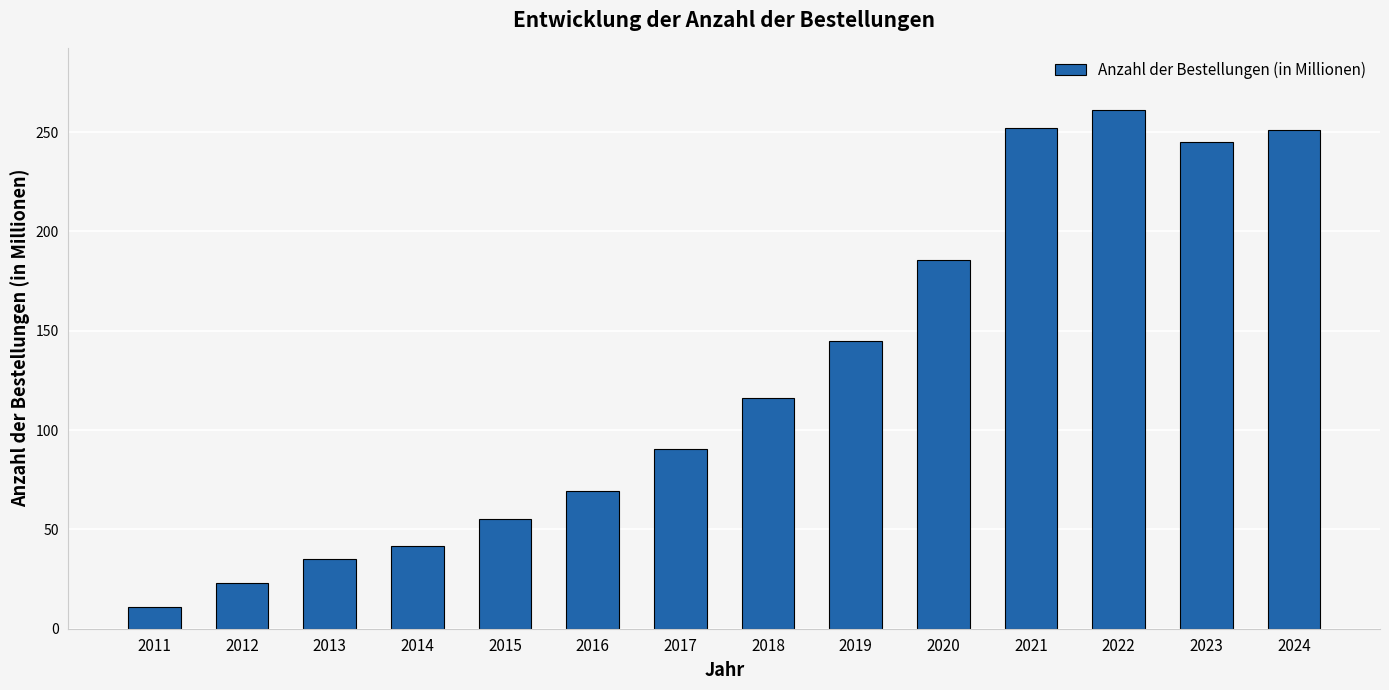

Is it true that the value at 2021 is 100.3?

False